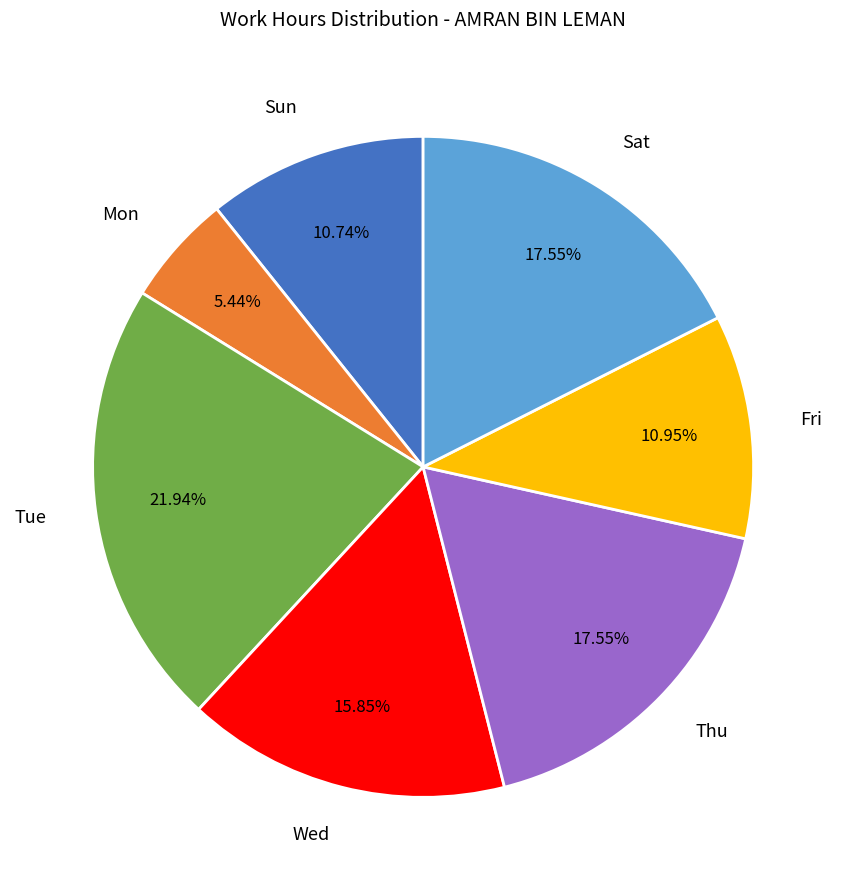

How many slices are in this pie chart?

7